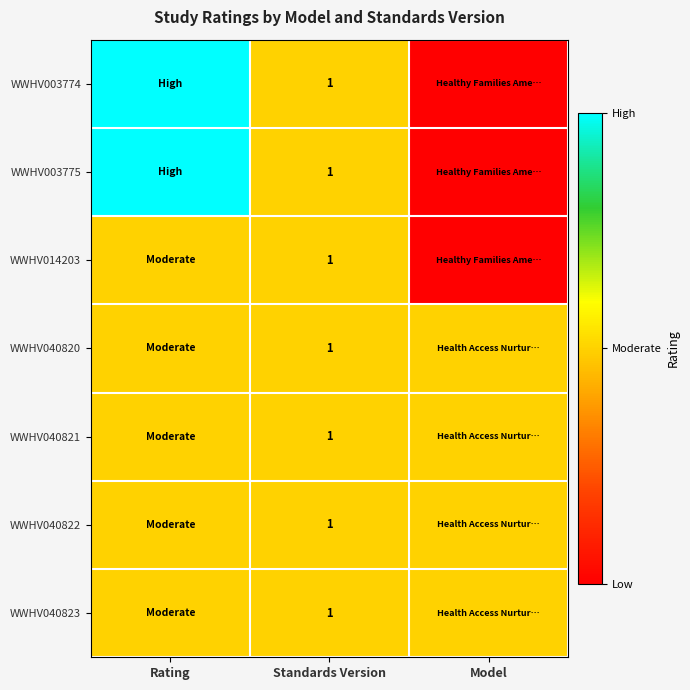

True or false: WWHV040820 has a value of 0 at Standards Version.

False